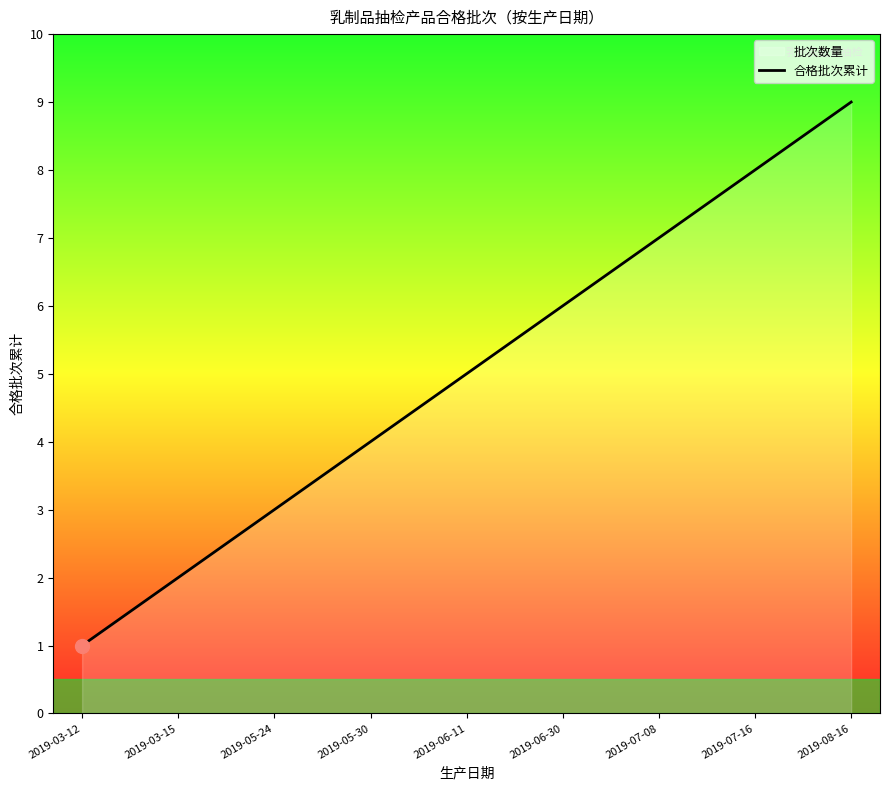

Count the number of data series in this chart.

1